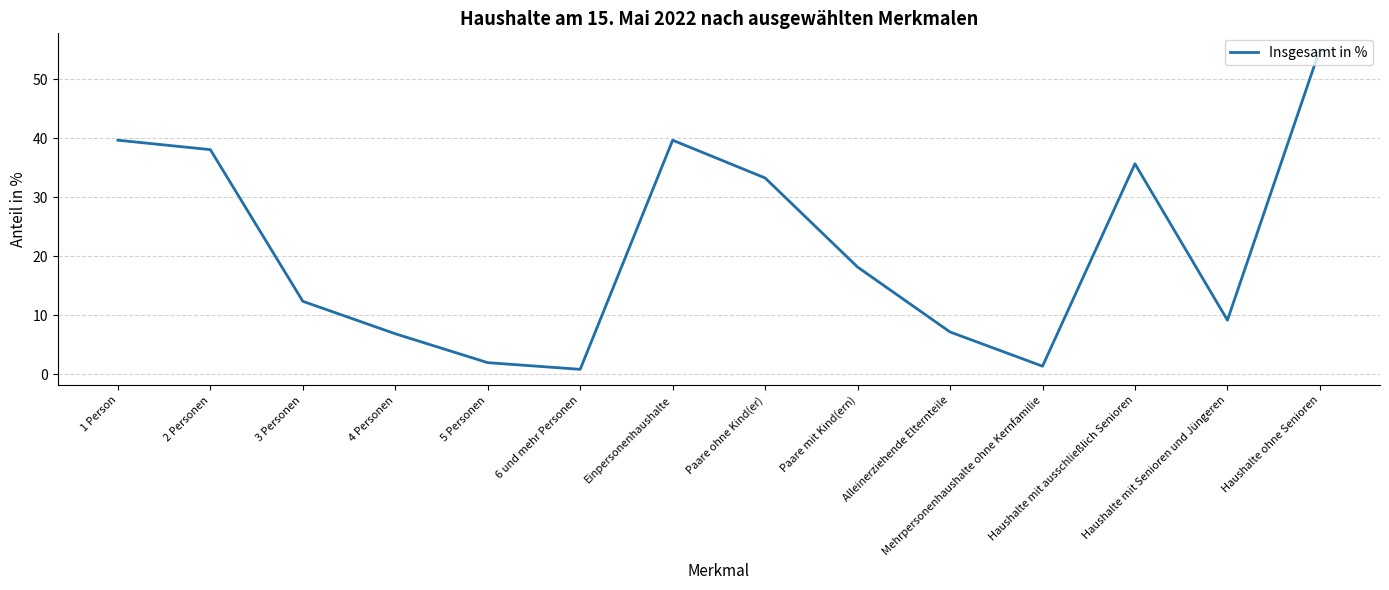

The value at 2 Personen is 15.8. True or false?

False